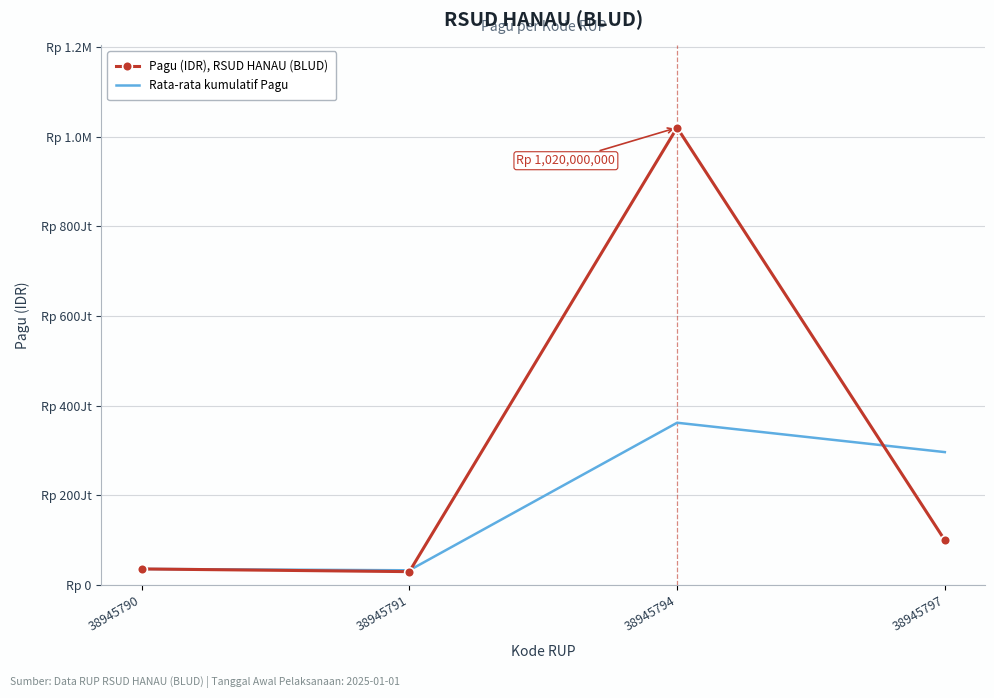

At which category does Pagu (IDR), RSUD HANAU (BLUD) reach its first local peak?

38945794